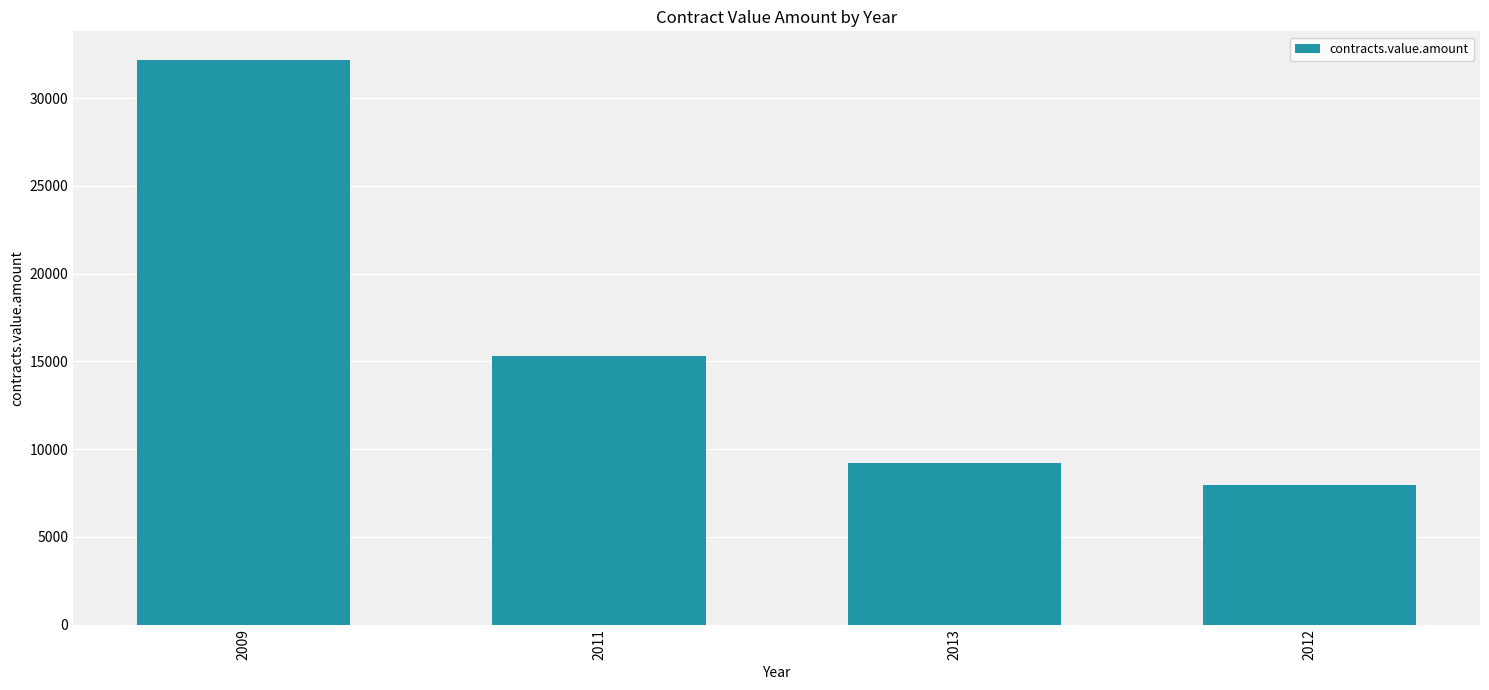

What is the sum of all values?

64677.3